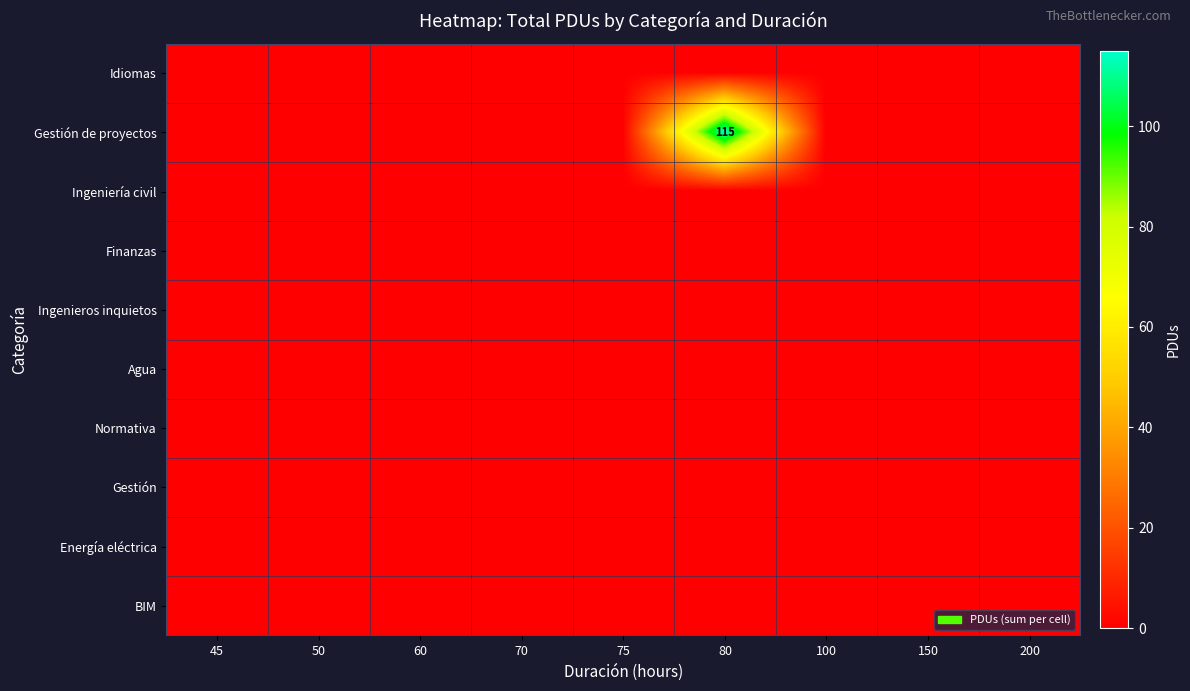

Which category has the highest value across all series?

80